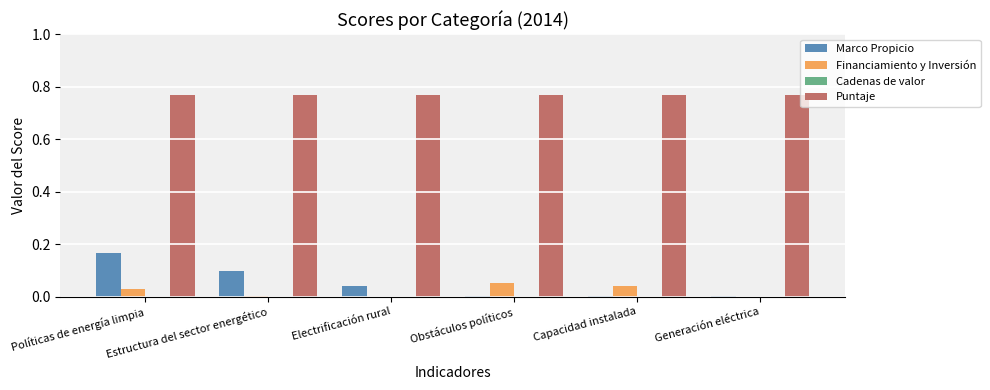

The value of Marco Propicio at Obstáculos políticos is 0.0. True or false?

True